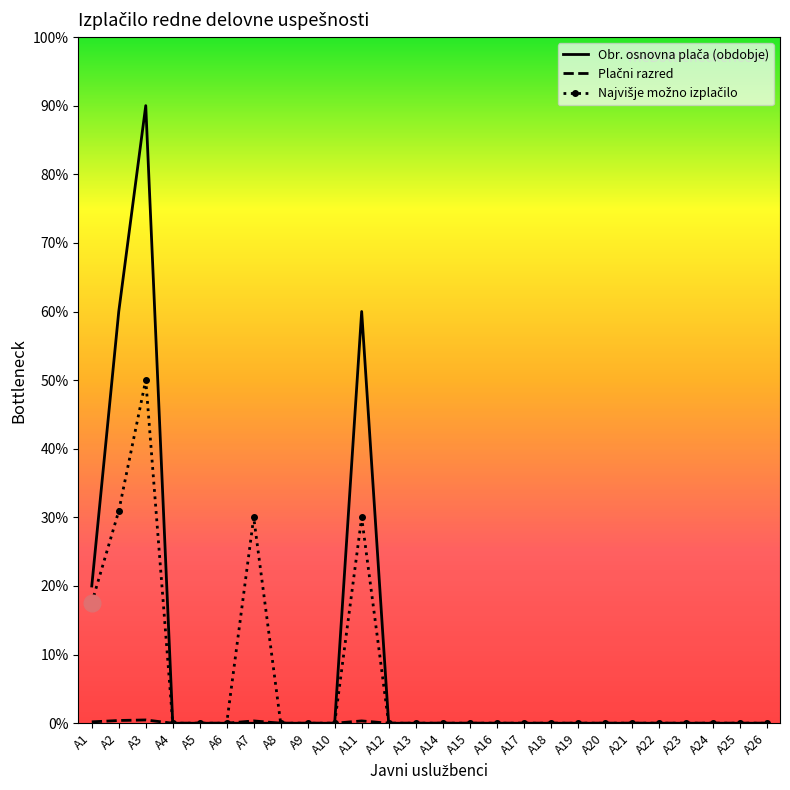

Is this an area chart (filled region under the line)?

No